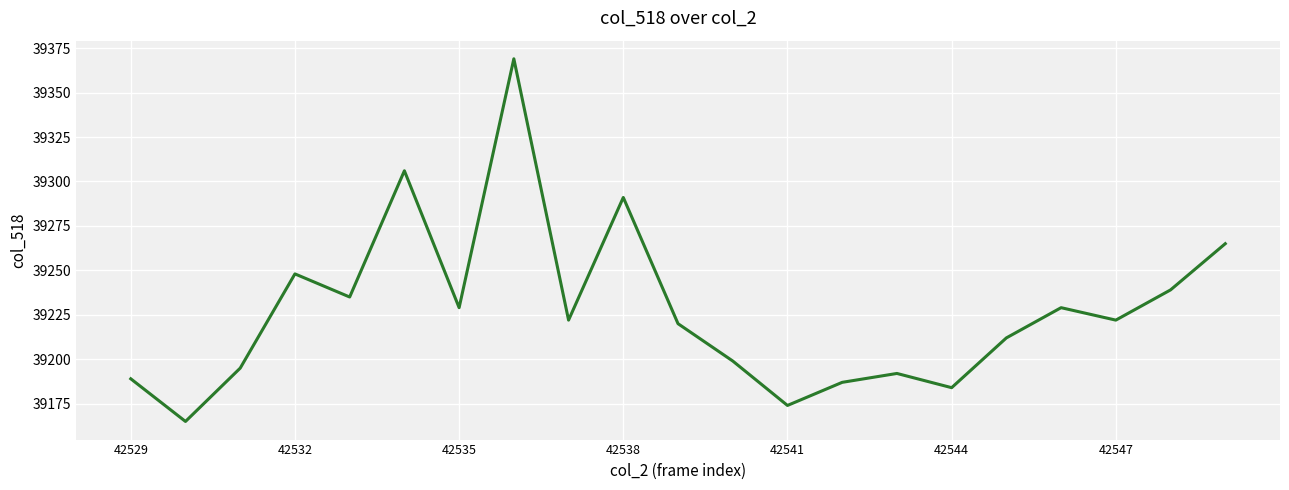

What is the difference between the maximum and minimum values?

204